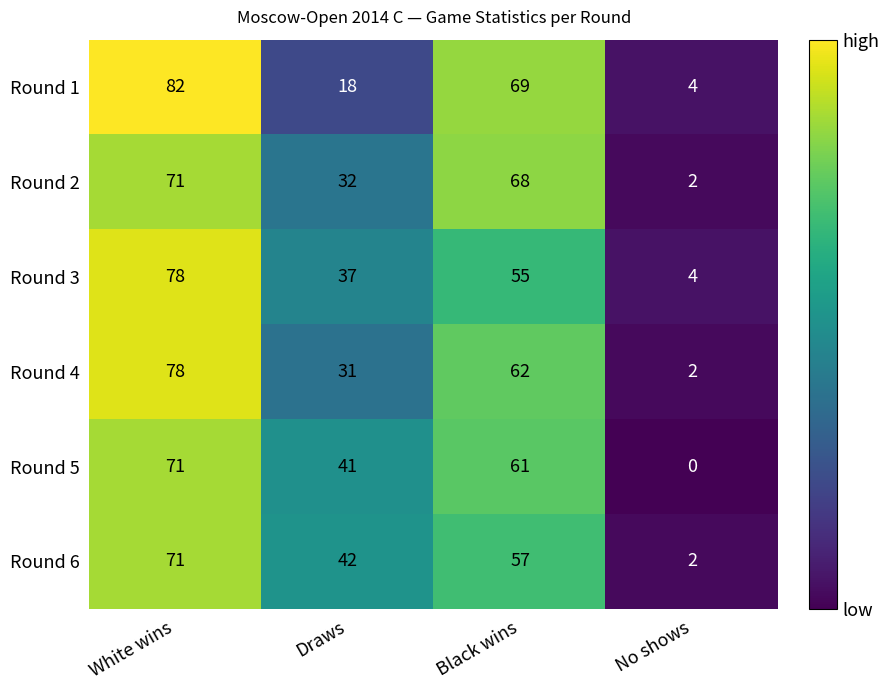

Which category has the lowest value across all series?

No shows